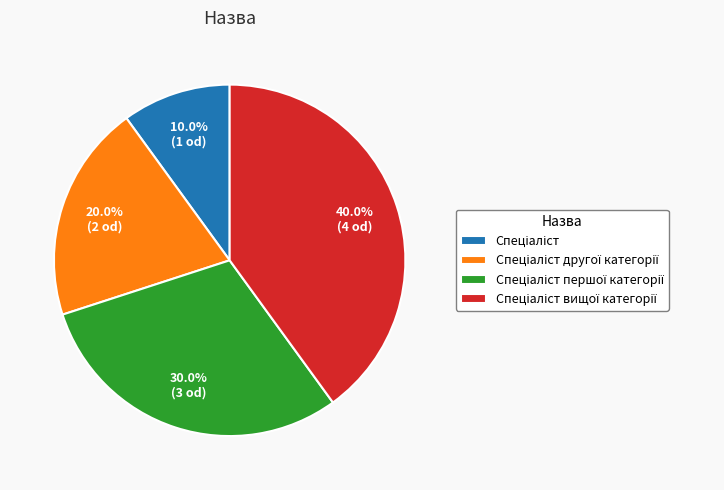

Is there any slice that represents more than half of the pie?

No